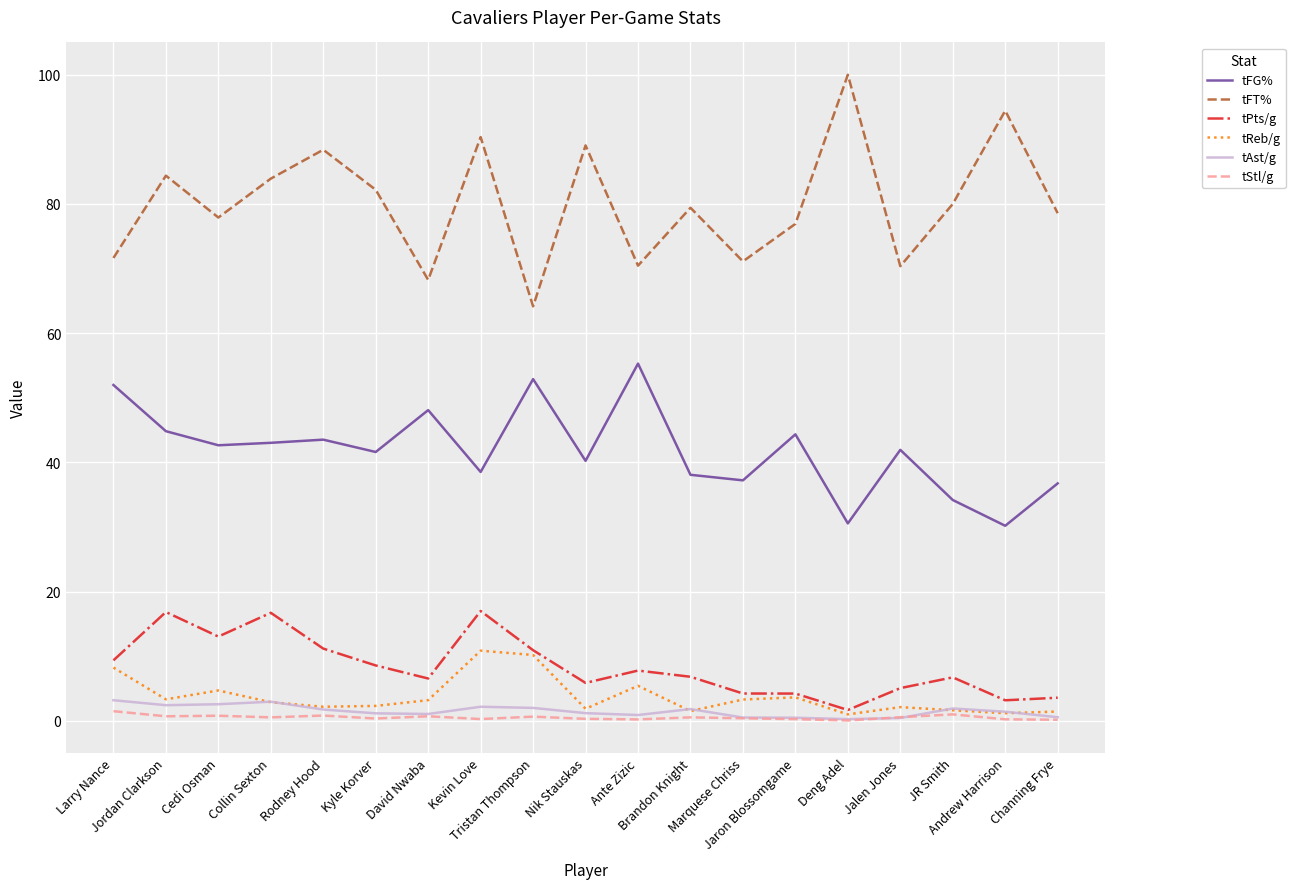

What is the sum of the tReb/g values at Jaron Blossomgame and Larry Nance?

11.9